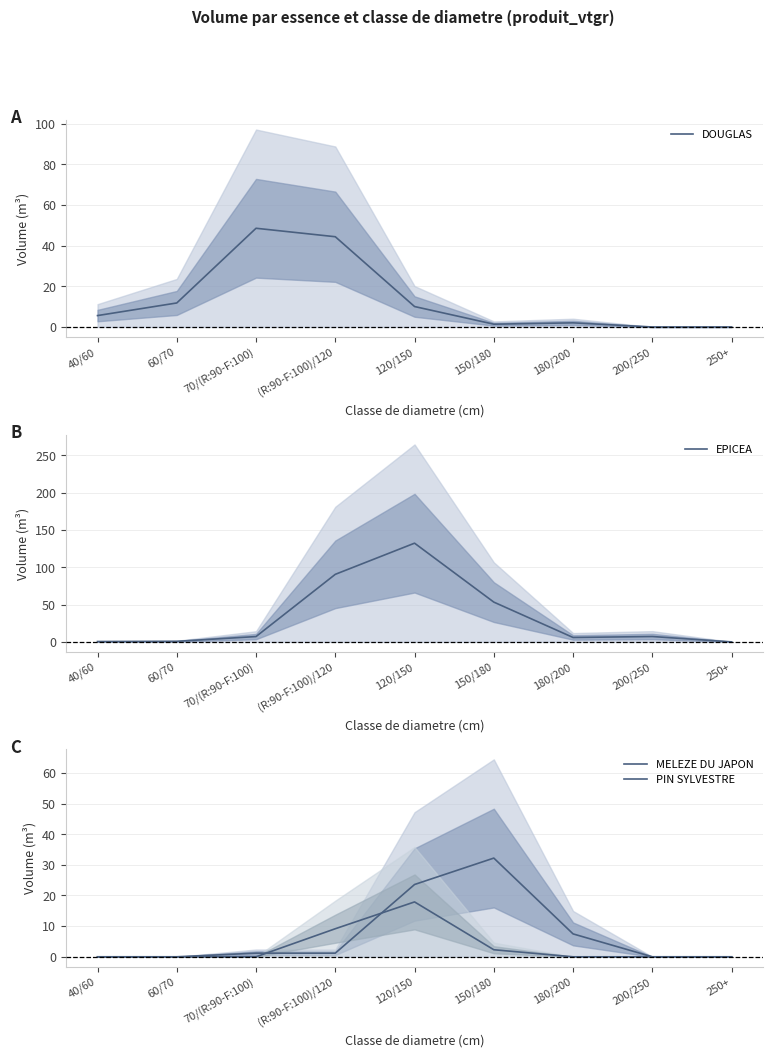

What is the difference between the second highest and minimum values in the EPICEA series?

90.5